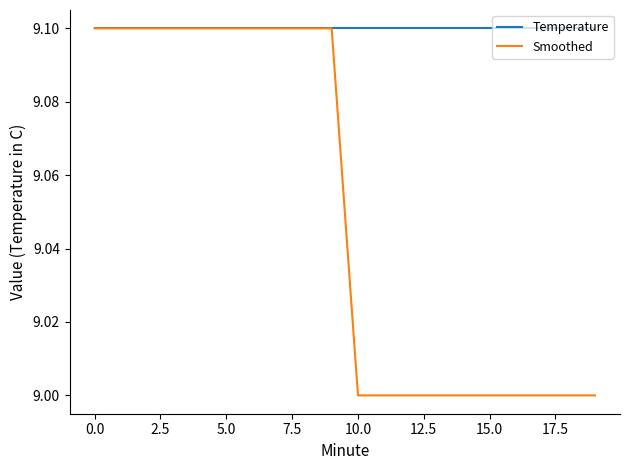

Rank the series by their average value, from lowest to highest.

Smoothed, Temperature